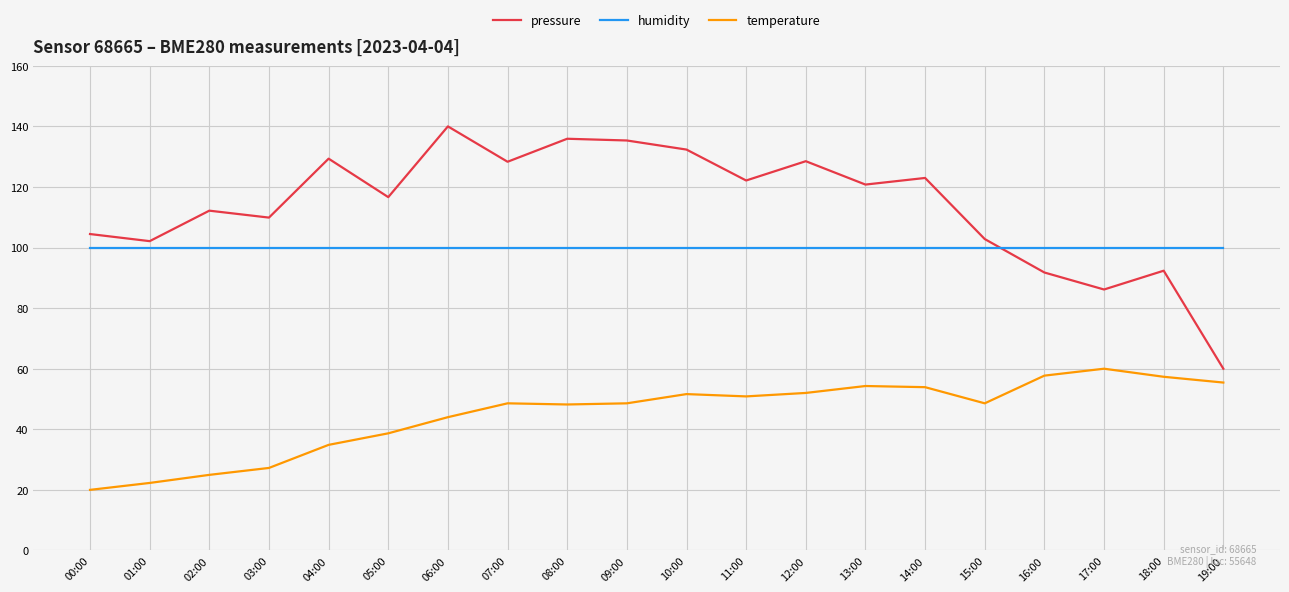

What is the sum of the pressure values at 04:00 and 08:00?

265.3